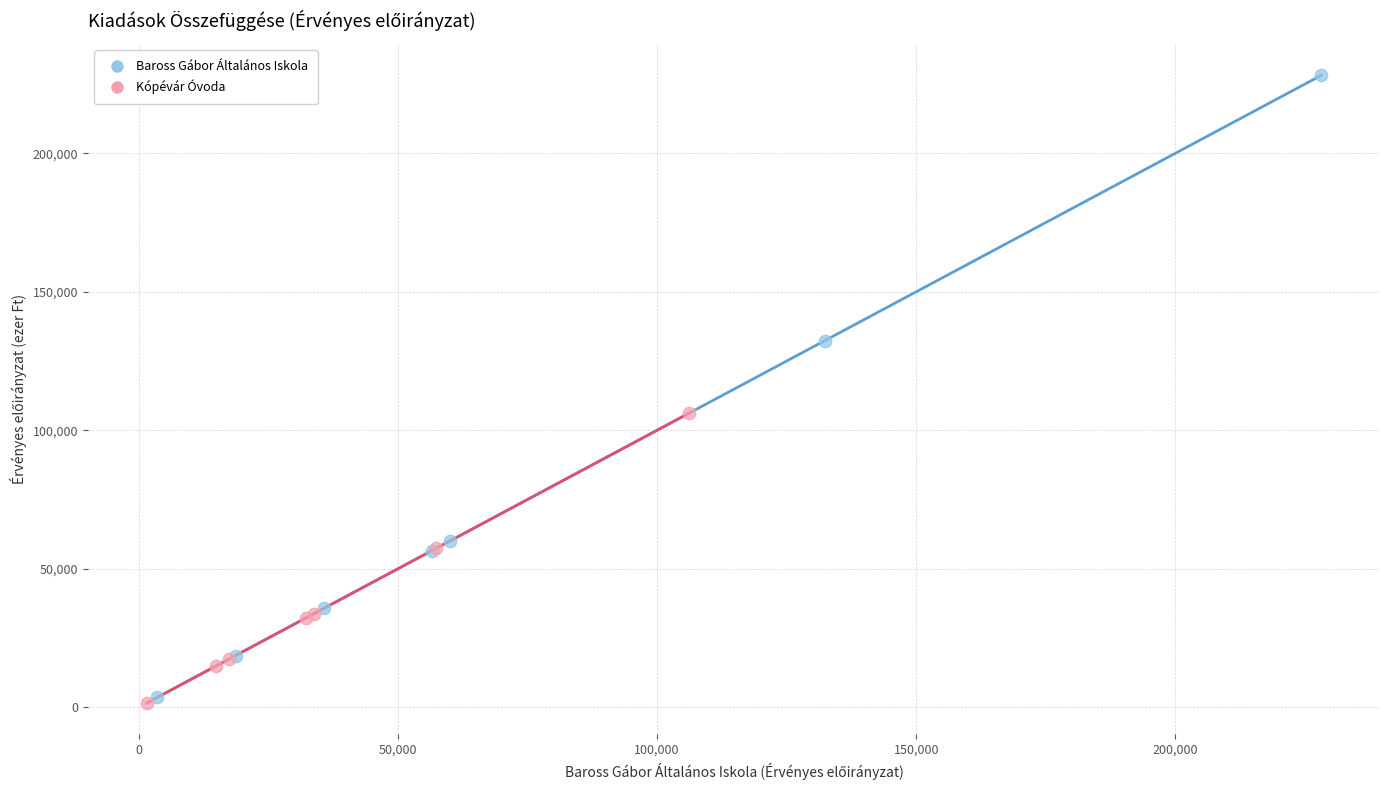

Which series contains the highest Y value?

Baross Gábor Általános Iskola